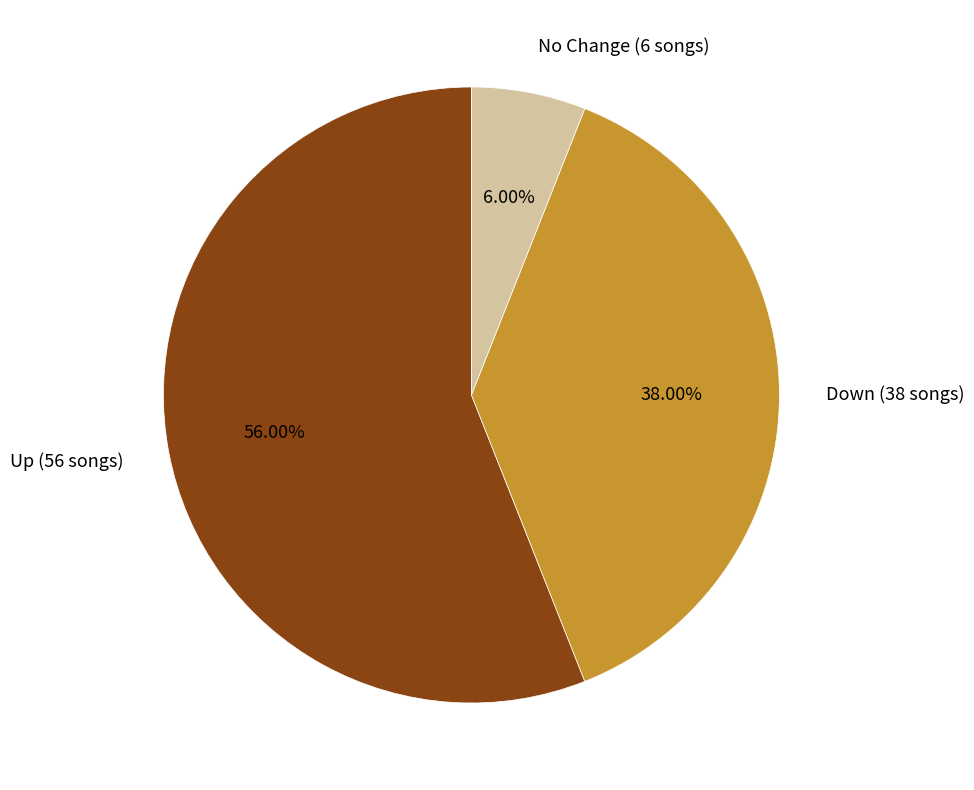

Rank the categories by value from lowest to highest.

No Change (6 songs), Down (38 songs), Up (56 songs)